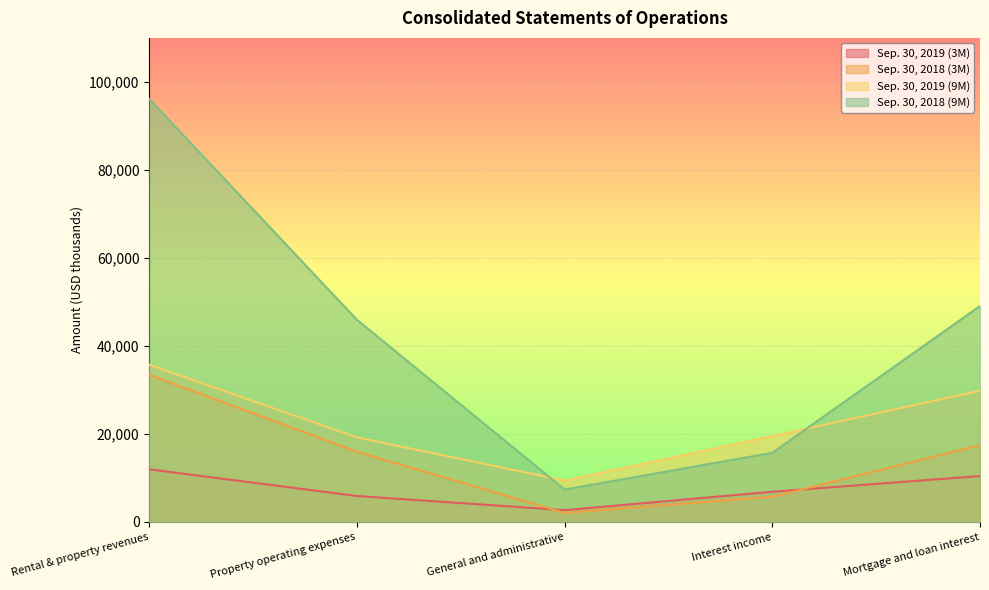

How many data points in Sep. 30, 2019 (3M) are less than 6856?

2